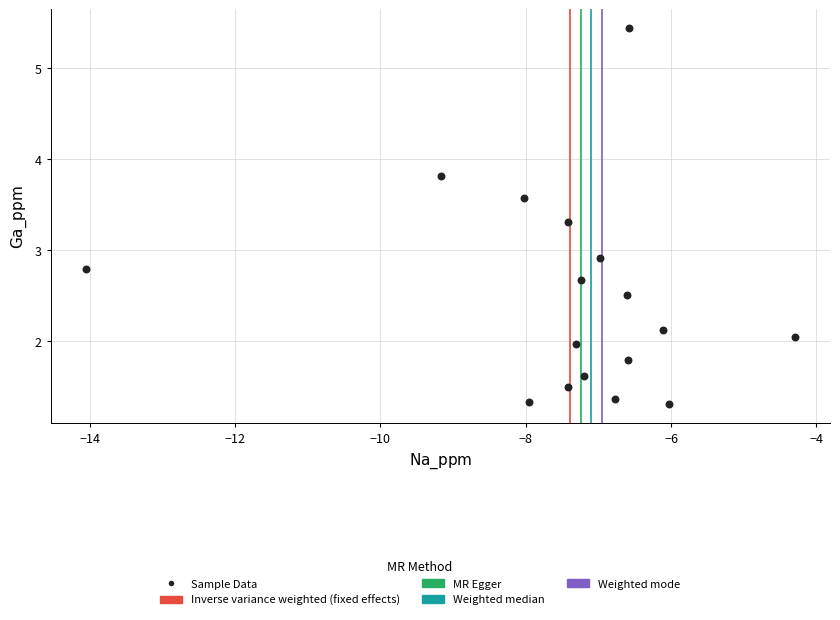

What Y value in the scatter plot is closest to 3?

2.9